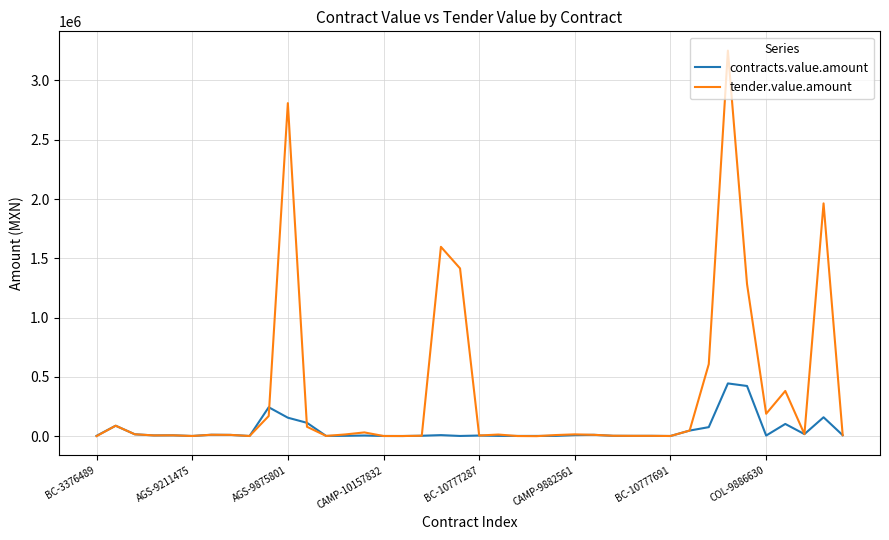

How many lines are shown in the chart?

2